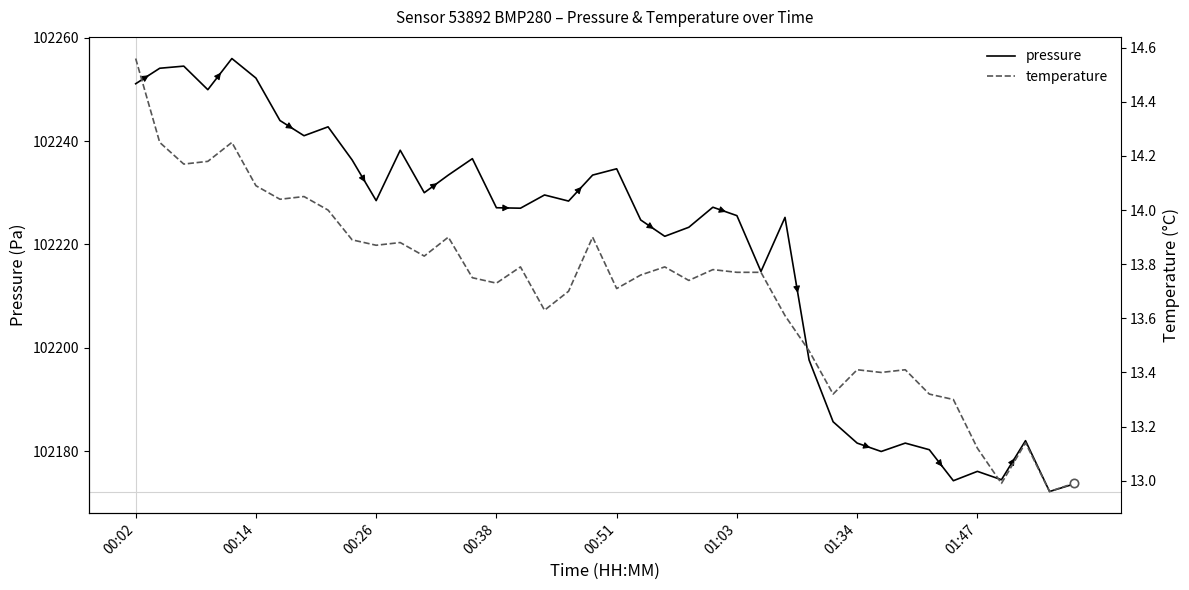

In pressure, how many points are lower than both neighbors (excluding endpoints)?

12